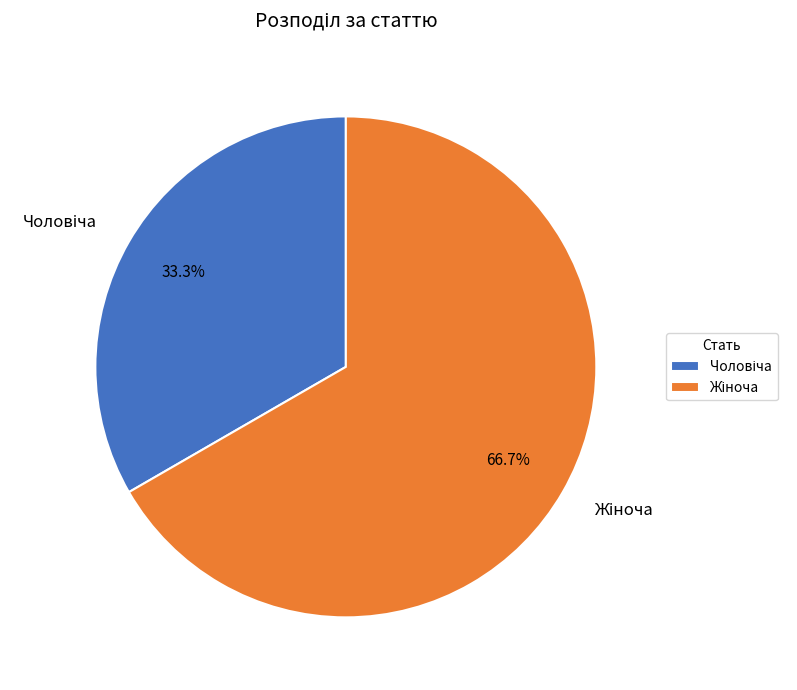

Is there any slice that represents more than half of the pie?

Yes